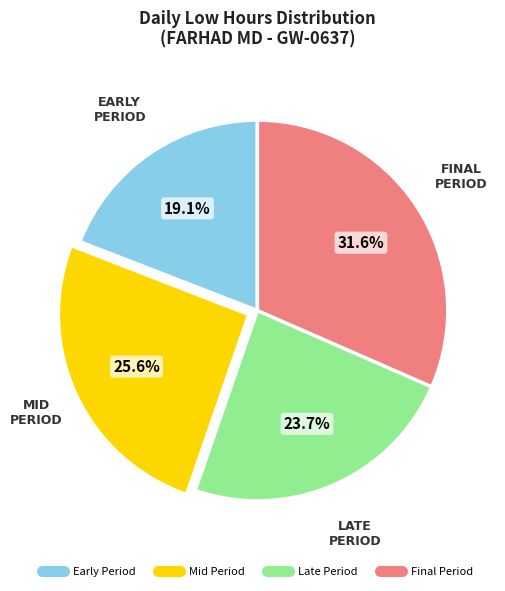

Does any single category account for the majority?

No